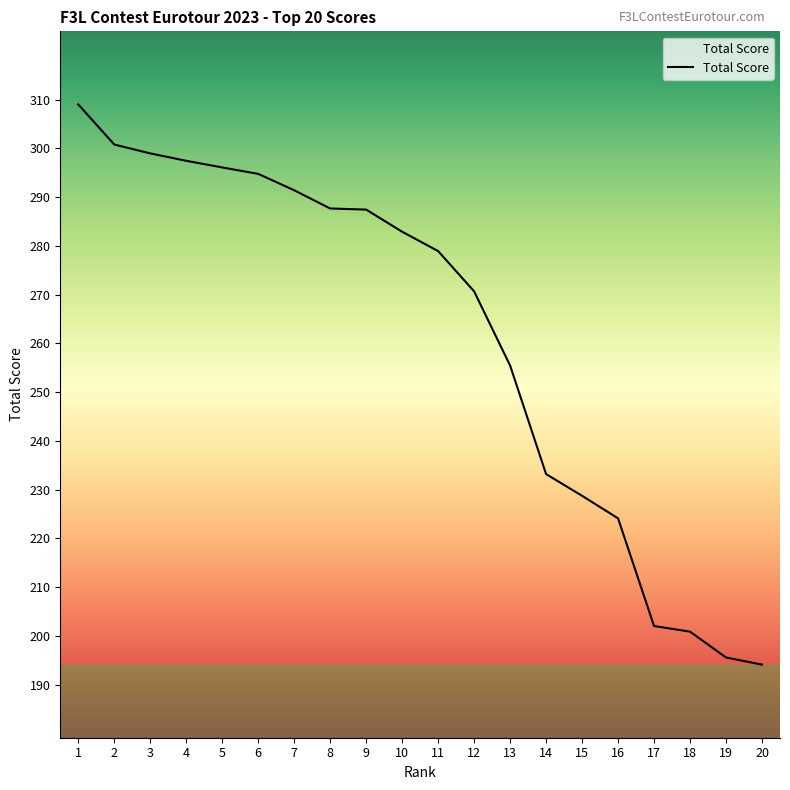

Which has a higher value, 10 or 4?

4